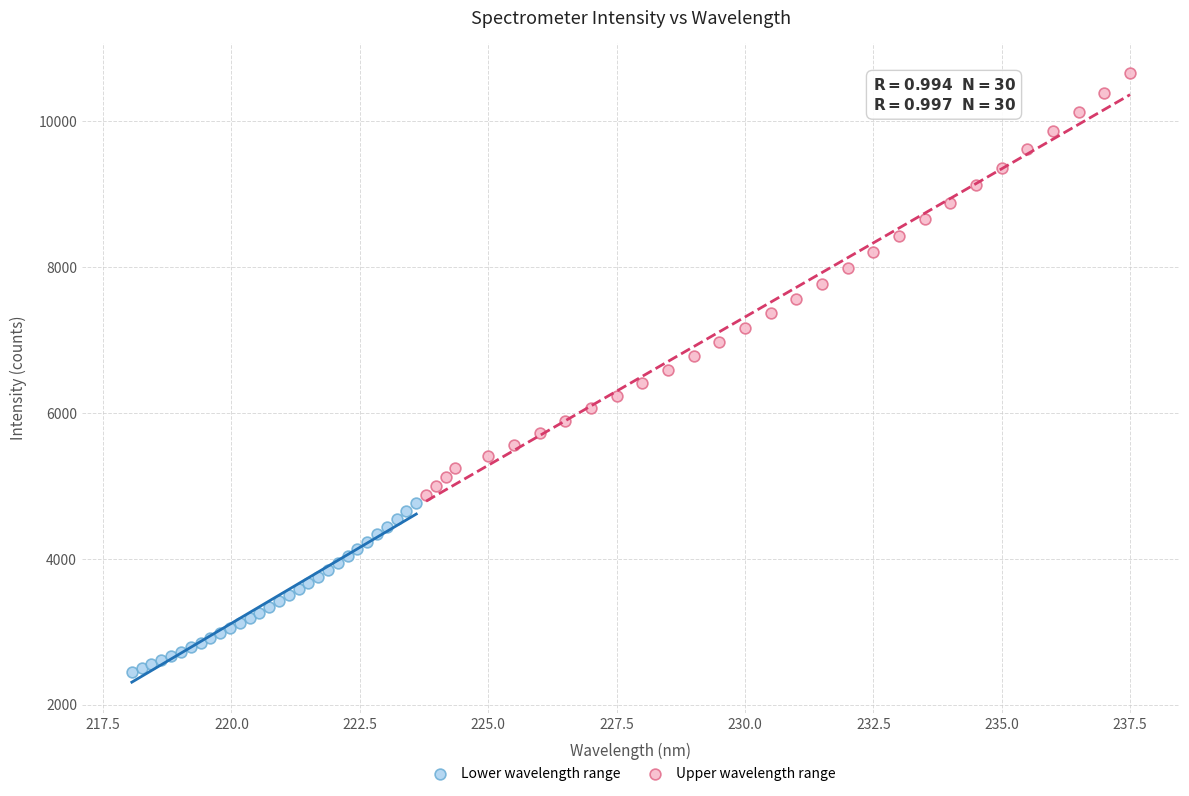

Which series reaches the maximum Y coordinate?

Upper wavelength range